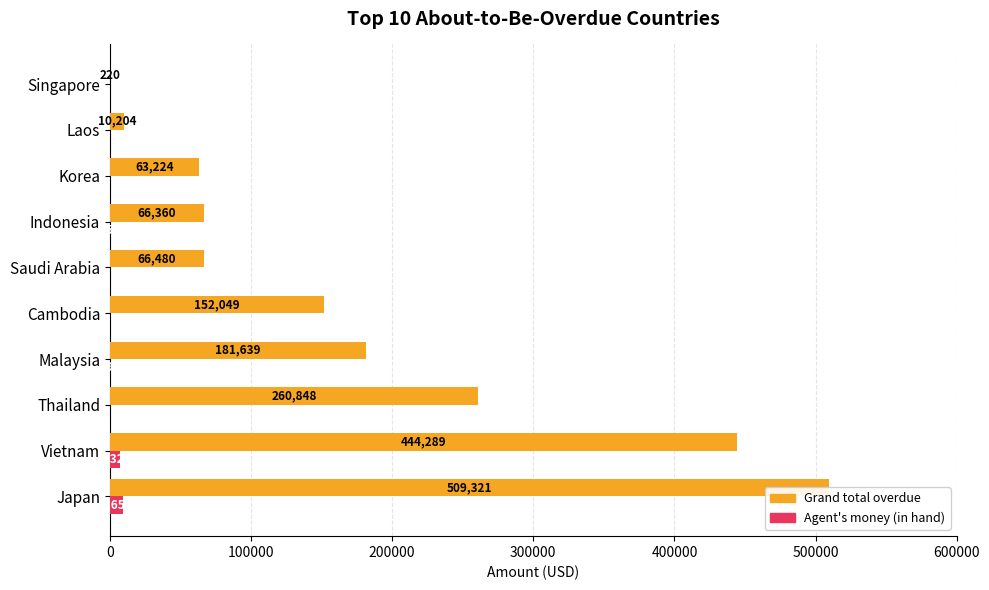

The value of Agent's money (in hand) at Thailand is 0.0. True or false?

True